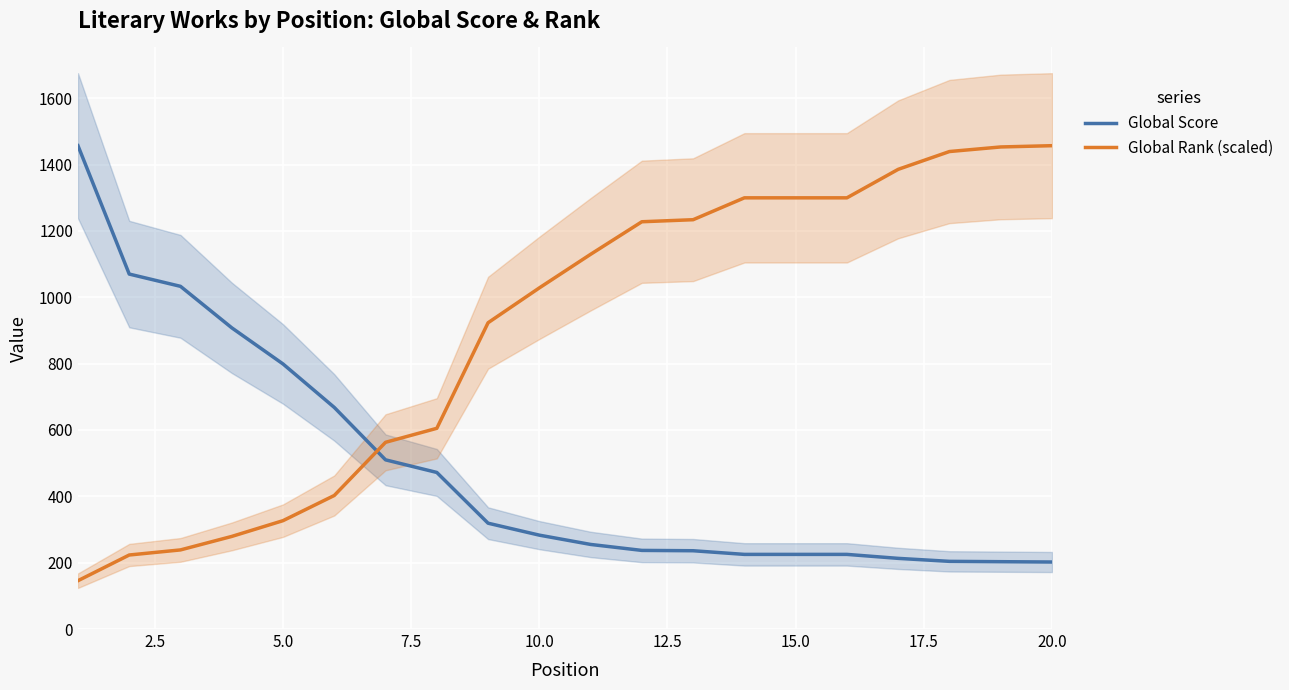

What is the maximum value for Global Score?

1457.0